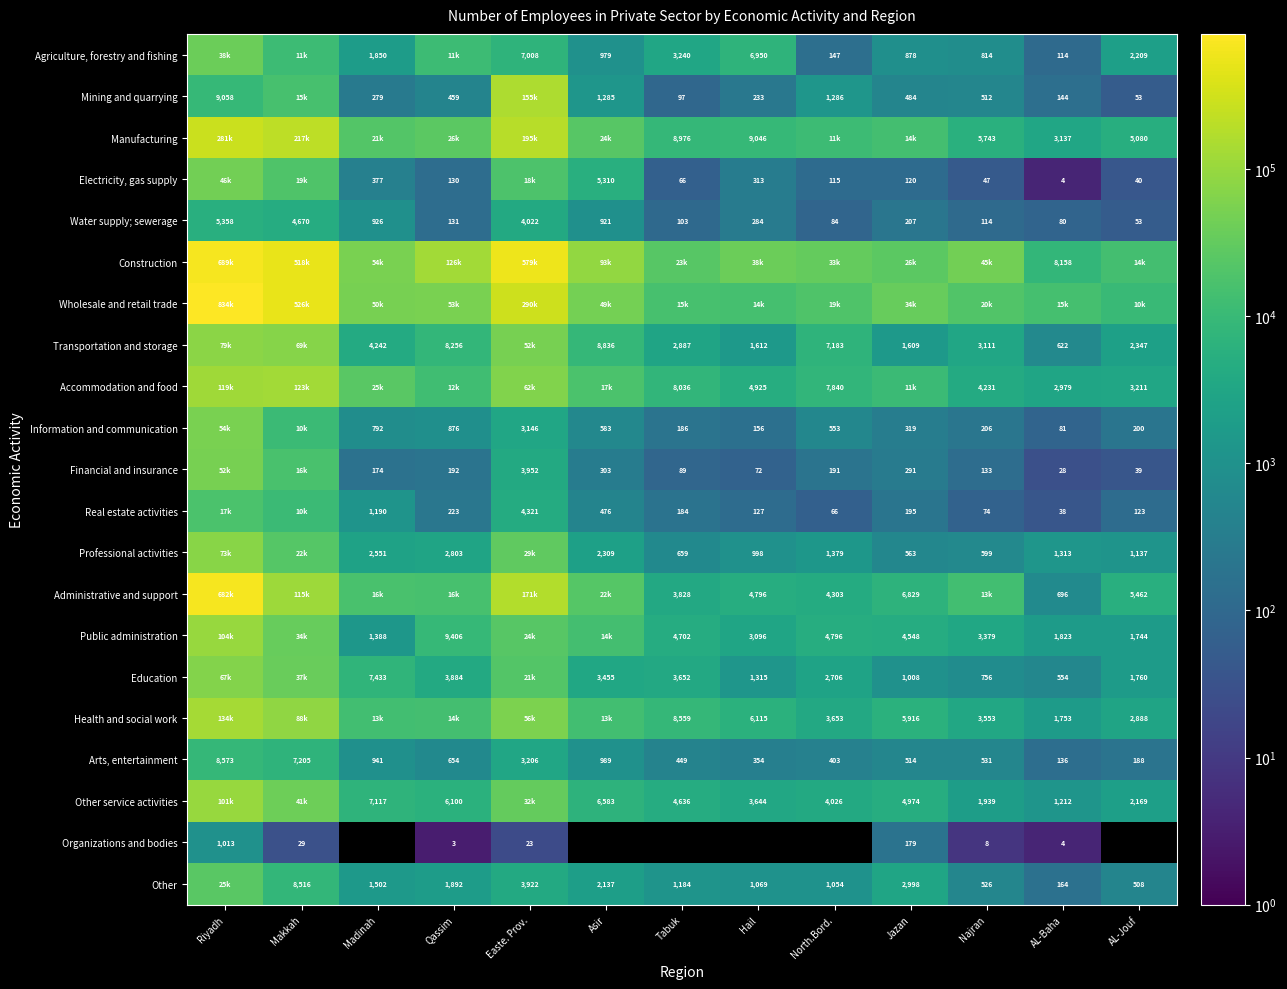

Where does the Arts, entertainment series first go above 531?

Riyadh